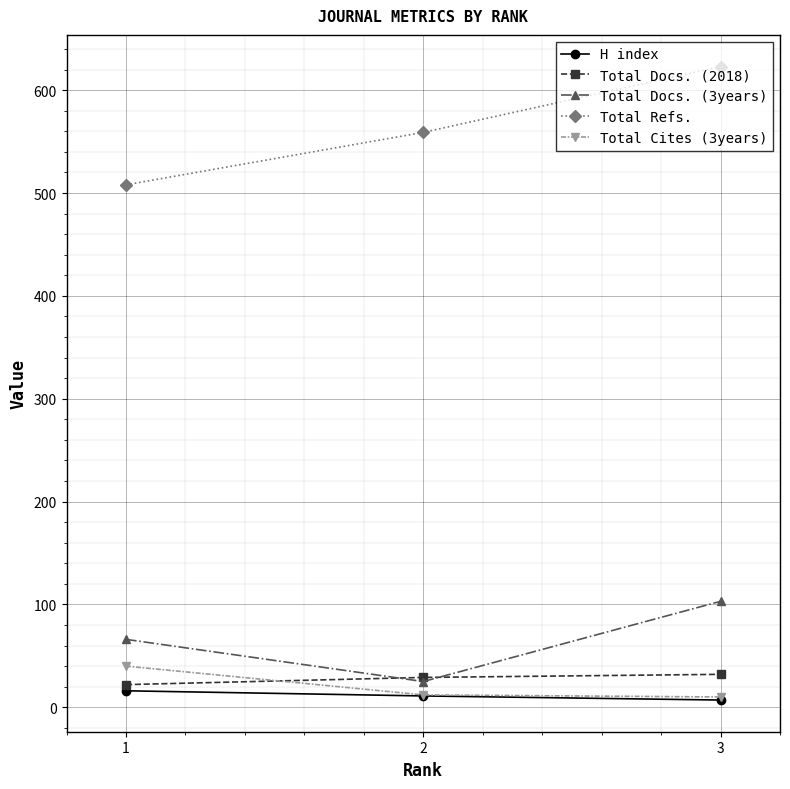

How many data points in Total Docs. (3years) are less than 66?

1